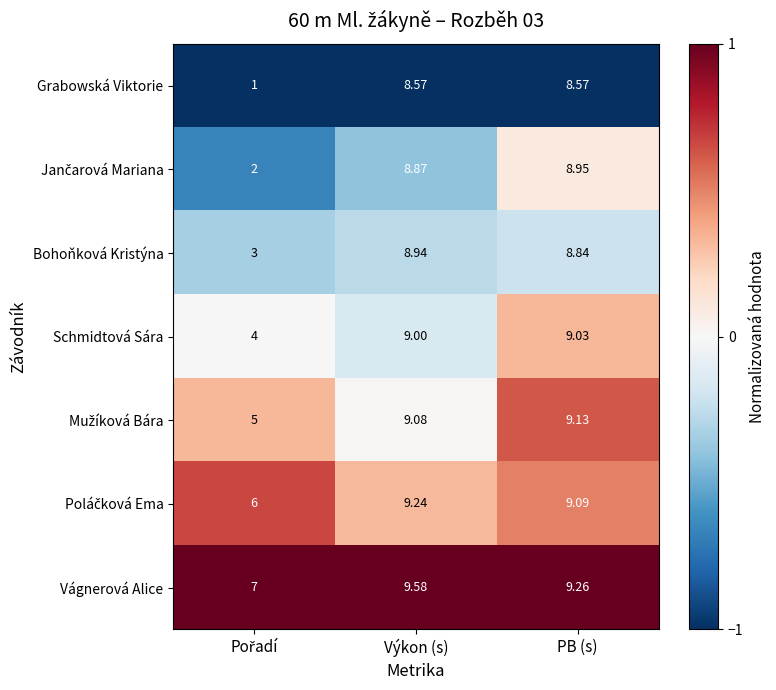

Which series has the largest total across all categories?

Vágnerová Alice